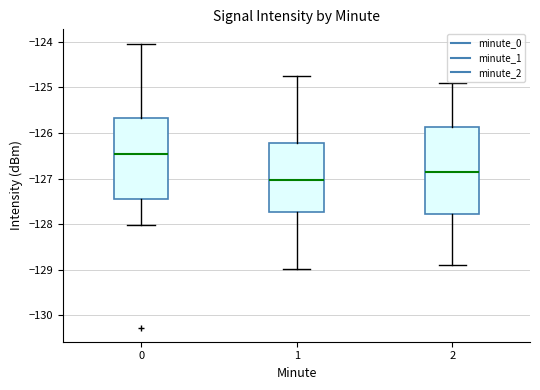

Which box's median line is the highest?

0